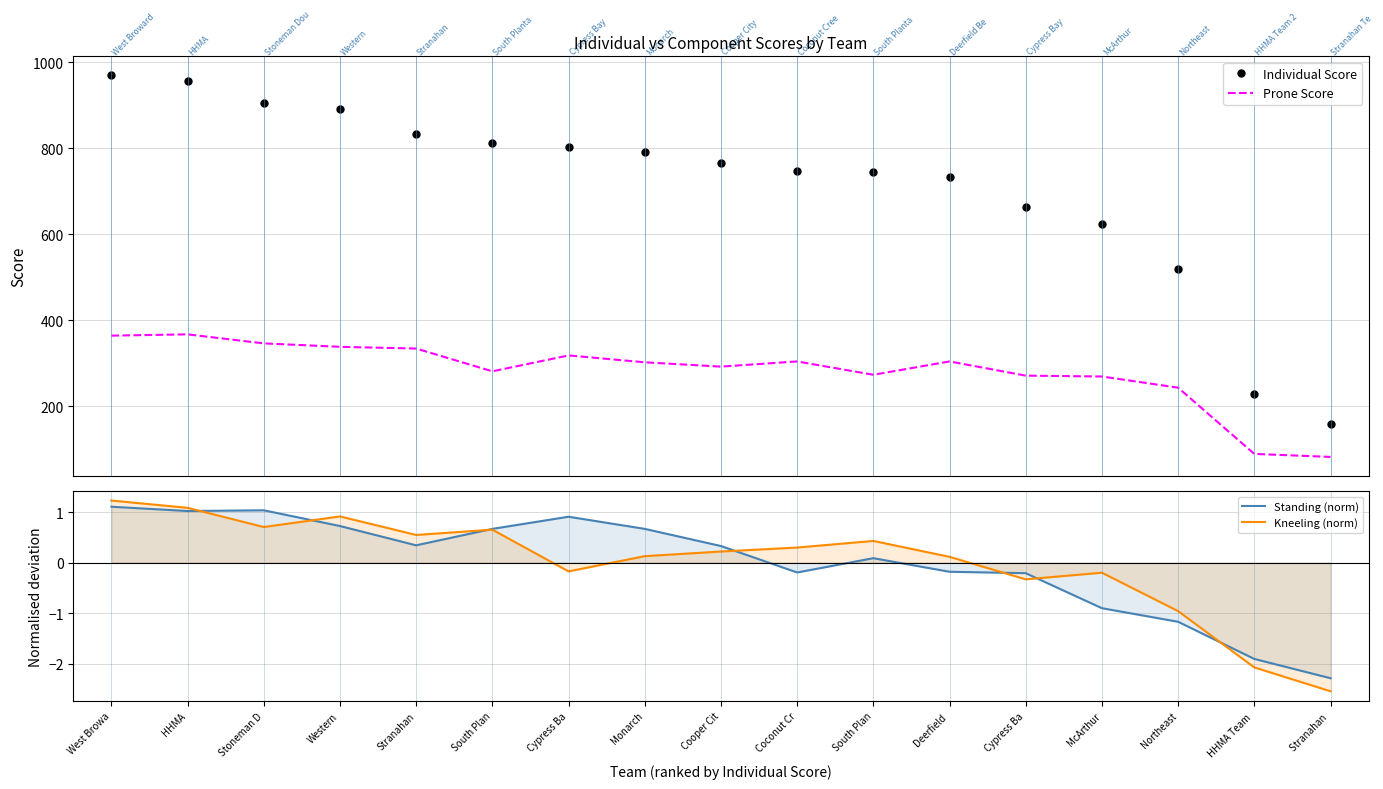

Which series has the largest total across all categories?

Individual Score